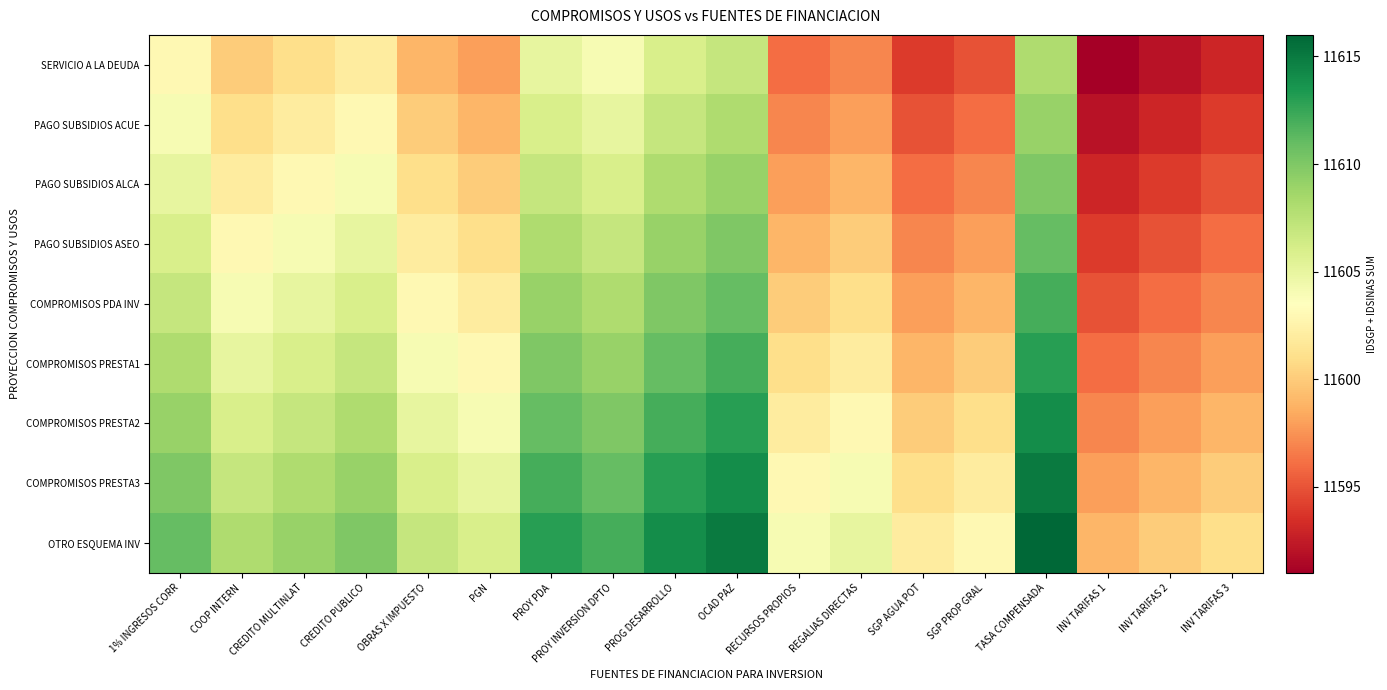

Reading left to right, transcribe all the data shown in this chart.

SERVICIO A LA DEUDA: 1% INGRESOS CORR=11603	COOP INTERN=11600	CREDITO MULTINLAT=11601	CREDITO PUBLICO=11602	OBRAS X IMPUESTO=11599	PGN=11598	PROY PDA=11605	PROY INVERSION DPTO=11604	PROG DESARROLLO=11606	OCAD PAZ=11607	RECURSOS PROPIOS=11596	REGALIAS DIRECTAS=11597	SGP AGUA POT=11594	SGP PROP GRAL=11595	TASA COMPENSADA=11608	INV TARIFAS 1=11591	INV TARIFAS 2=11592	INV TARIFAS 3=11593
PAGO SUBSIDIOS ACUE: 1% INGRESOS CORR=11604	COOP INTERN=11601	CREDITO MULTINLAT=11602	CREDITO PUBLICO=11603	OBRAS X IMPUESTO=11600	PGN=11599	PROY PDA=11606	PROY INVERSION DPTO=11605	PROG DESARROLLO=11607	OCAD PAZ=11608	RECURSOS PROPIOS=11597	REGALIAS DIRECTAS=11598	SGP AGUA POT=11595	SGP PROP GRAL=11596	TASA COMPENSADA=11609	INV TARIFAS 1=11592	INV TARIFAS 2=11593	INV TARIFAS 3=11594
PAGO SUBSIDIOS ALCA: 1% INGRESOS CORR=11605	COOP INTERN=11602	CREDITO MULTINLAT=11603	CREDITO PUBLICO=11604	OBRAS X IMPUESTO=11601	PGN=11600	PROY PDA=11607	PROY INVERSION DPTO=11606	PROG DESARROLLO=11608	OCAD PAZ=11609	RECURSOS PROPIOS=11598	REGALIAS DIRECTAS=11599	SGP AGUA POT=11596	SGP PROP GRAL=11597	TASA COMPENSADA=11610	INV TARIFAS 1=11593	INV TARIFAS 2=11594	INV TARIFAS 3=11595
PAGO SUBSIDIOS ASEO: 1% INGRESOS CORR=11606	COOP INTERN=11603	CREDITO MULTINLAT=11604	CREDITO PUBLICO=11605	OBRAS X IMPUESTO=11602	PGN=11601	PROY PDA=11608	PROY INVERSION DPTO=11607	PROG DESARROLLO=11609	OCAD PAZ=11610	RECURSOS PROPIOS=11599	REGALIAS DIRECTAS=11600	SGP AGUA POT=11597	SGP PROP GRAL=11598	TASA COMPENSADA=11611	INV TARIFAS 1=11594	INV TARIFAS 2=11595	INV TARIFAS 3=11596
COMPROMISOS PDA INV: 1% INGRESOS CORR=11607	COOP INTERN=11604	CREDITO MULTINLAT=11605	CREDITO PUBLICO=11606	OBRAS X IMPUESTO=11603	PGN=11602	PROY PDA=11609	PROY INVERSION DPTO=11608	PROG DESARROLLO=11610	OCAD PAZ=11611	RECURSOS PROPIOS=11600	REGALIAS DIRECTAS=11601	SGP AGUA POT=11598	SGP PROP GRAL=11599	TASA COMPENSADA=11612	INV TARIFAS 1=11595	INV TARIFAS 2=11596	INV TARIFAS 3=11597
COMPROMISOS PRESTA1: 1% INGRESOS CORR=11608	COOP INTERN=11605	CREDITO MULTINLAT=11606	CREDITO PUBLICO=11607	OBRAS X IMPUESTO=11604	PGN=11603	PROY PDA=11610	PROY INVERSION DPTO=11609	PROG DESARROLLO=11611	OCAD PAZ=11612	RECURSOS PROPIOS=11601	REGALIAS DIRECTAS=11602	SGP AGUA POT=11599	SGP PROP GRAL=11600	TASA COMPENSADA=11613	INV TARIFAS 1=11596	INV TARIFAS 2=11597	INV TARIFAS 3=11598
COMPROMISOS PRESTA2: 1% INGRESOS CORR=11609	COOP INTERN=11606	CREDITO MULTINLAT=11607	CREDITO PUBLICO=11608	OBRAS X IMPUESTO=11605	PGN=11604	PROY PDA=11611	PROY INVERSION DPTO=11610	PROG DESARROLLO=11612	OCAD PAZ=11613	RECURSOS PROPIOS=11602	REGALIAS DIRECTAS=11603	SGP AGUA POT=11600	SGP PROP GRAL=11601	TASA COMPENSADA=11614	INV TARIFAS 1=11597	INV TARIFAS 2=11598	INV TARIFAS 3=11599
COMPROMISOS PRESTA3: 1% INGRESOS CORR=11610	COOP INTERN=11607	CREDITO MULTINLAT=11608	CREDITO PUBLICO=11609	OBRAS X IMPUESTO=11606	PGN=11605	PROY PDA=11612	PROY INVERSION DPTO=11611	PROG DESARROLLO=11613	OCAD PAZ=11614	RECURSOS PROPIOS=11603	REGALIAS DIRECTAS=11604	SGP AGUA POT=11601	SGP PROP GRAL=11602	TASA COMPENSADA=11615	INV TARIFAS 1=11598	INV TARIFAS 2=11599	INV TARIFAS 3=11600
OTRO ESQUEMA INV: 1% INGRESOS CORR=11611	COOP INTERN=11608	CREDITO MULTINLAT=11609	CREDITO PUBLICO=11610	OBRAS X IMPUESTO=11607	PGN=11606	PROY PDA=11613	PROY INVERSION DPTO=11612	PROG DESARROLLO=11614	OCAD PAZ=11615	RECURSOS PROPIOS=11604	REGALIAS DIRECTAS=11605	SGP AGUA POT=11602	SGP PROP GRAL=11603	TASA COMPENSADA=11616	INV TARIFAS 1=11599	INV TARIFAS 2=11600	INV TARIFAS 3=11601